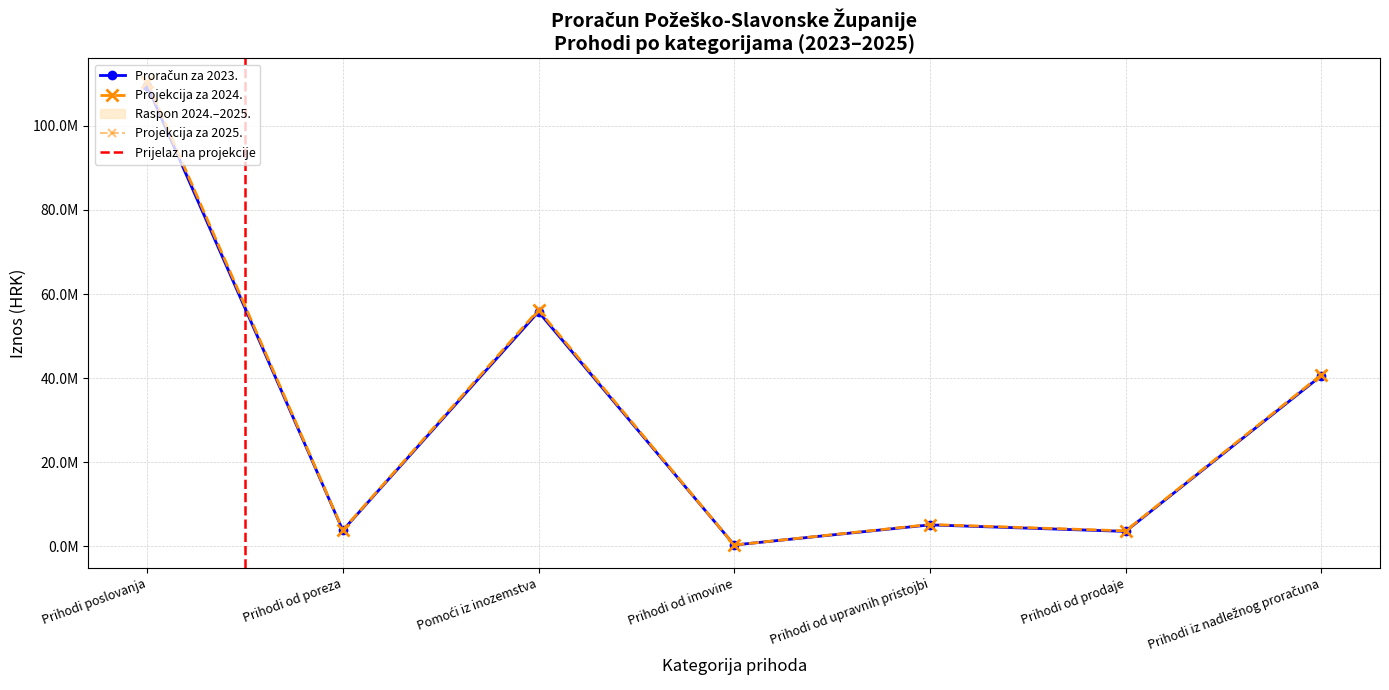

True or false: Proračun za 2023. and Projekcija za 2025. cross at least once.

False